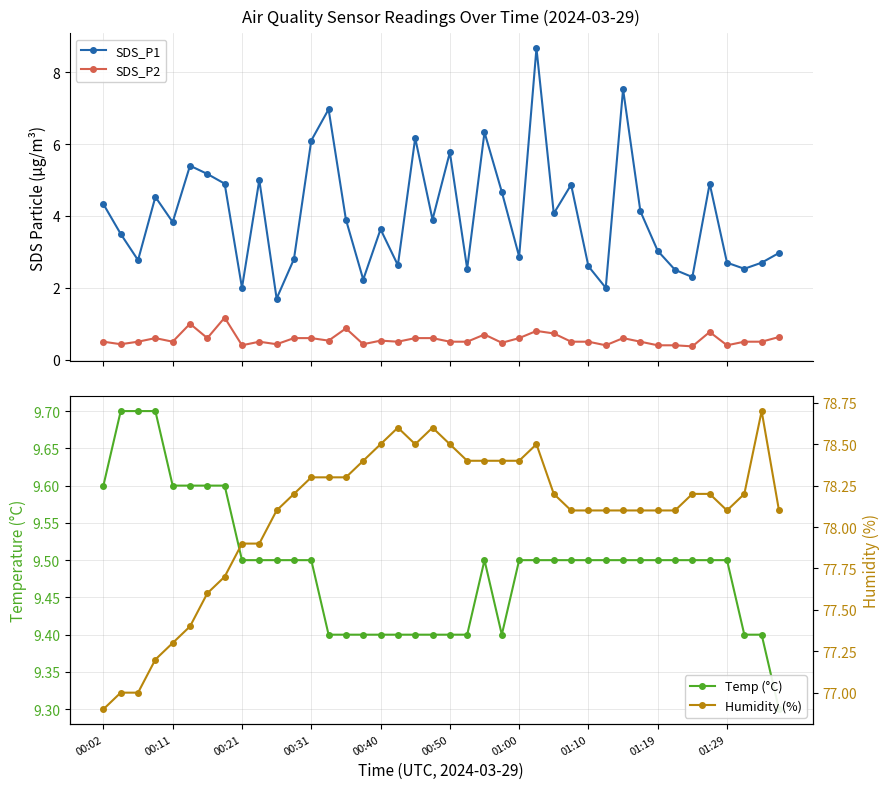

True or false: SDS_P1 and SDS_P2 intersect in this chart.

False